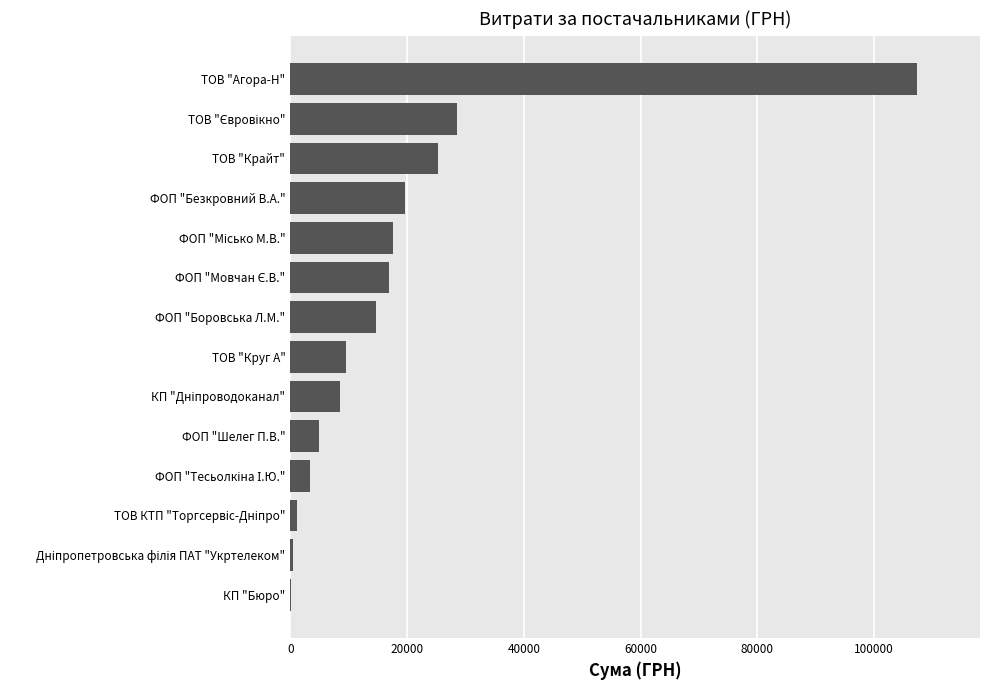

What is the average value?

18453.4